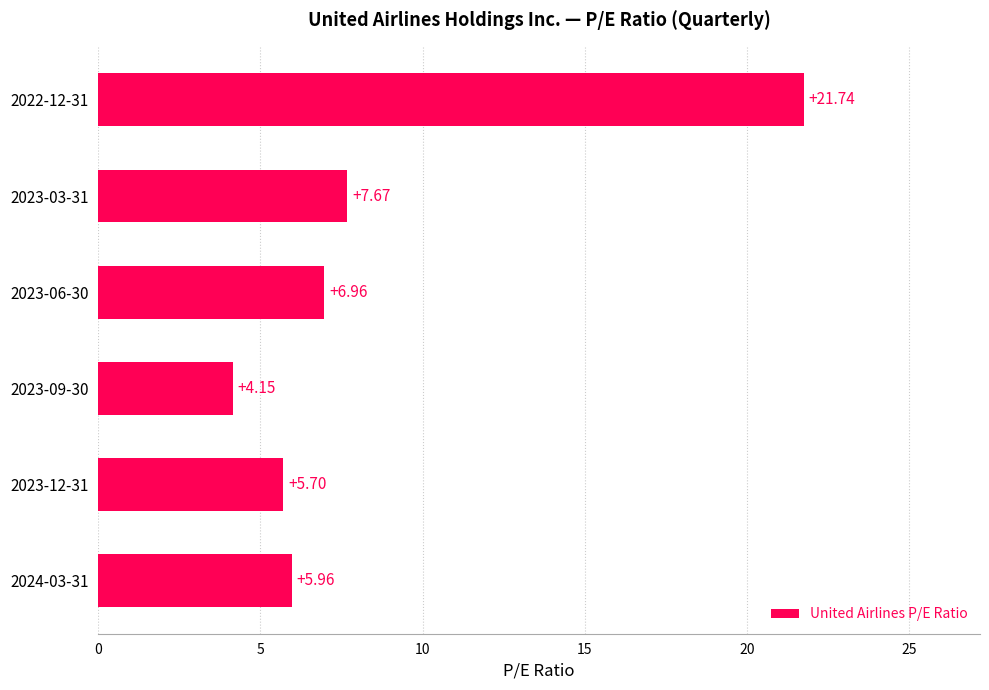

Rank the categories by value from lowest to highest.

2023-09-30, 2023-12-31, 2024-03-31, 2023-06-30, 2023-03-31, 2022-12-31